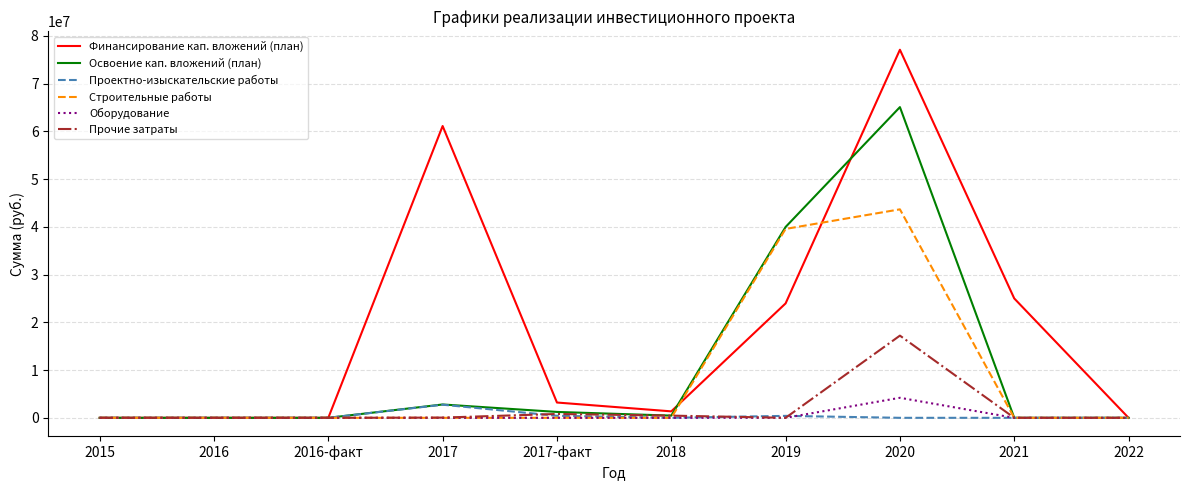

The value of Строительные работы at 2017 is 0. True or false?

True